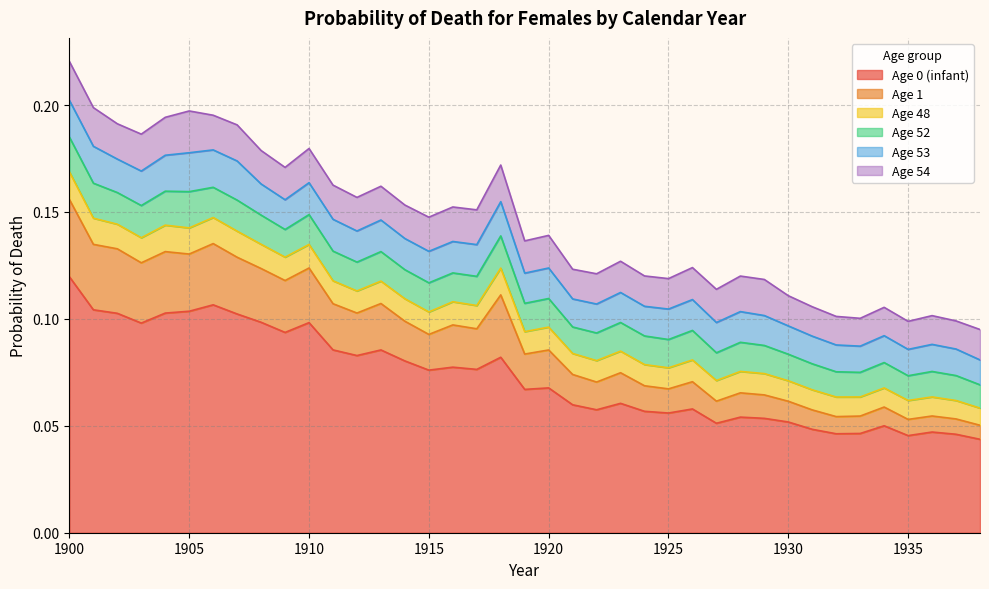

At which label is Age 54 closest to 0?

1933